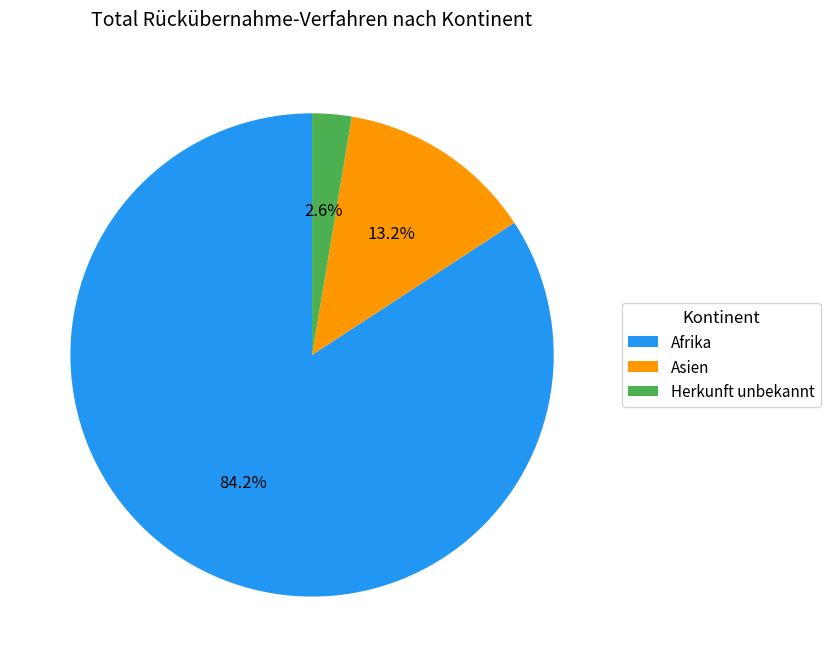

To the nearest percent, what is the average slice percentage?

33%